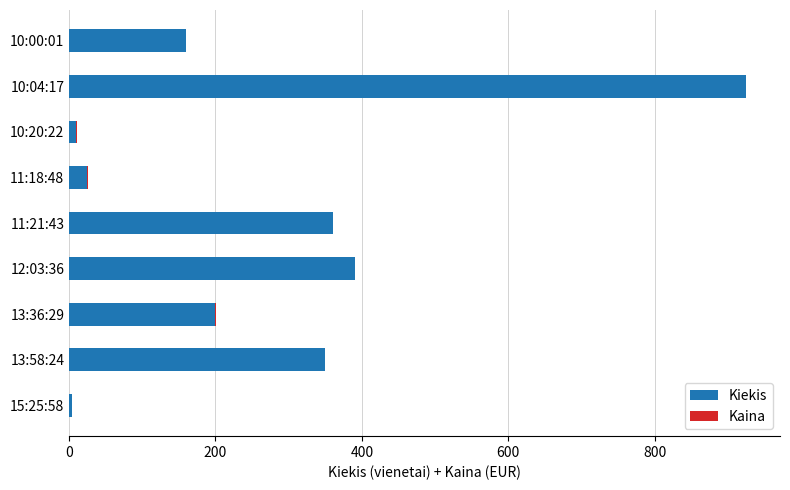

The value of Kiekis at 11:21:43 is 360.0. True or false?

True